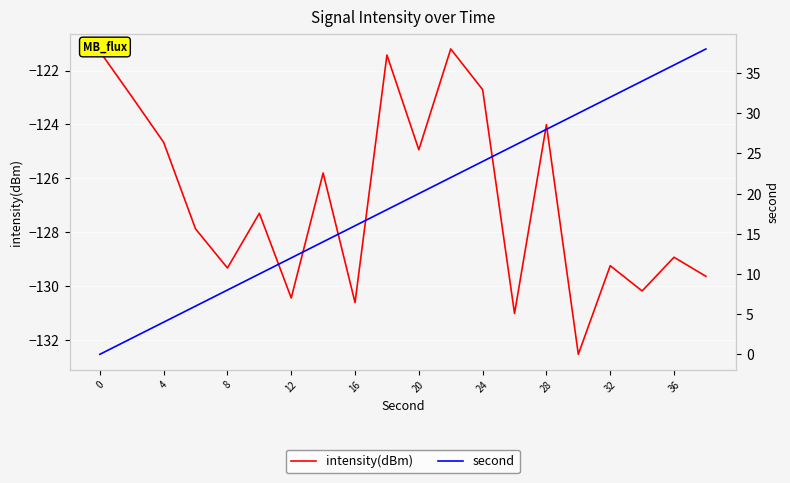

What are all the series names shown in the legend?

intensity(dBm), second